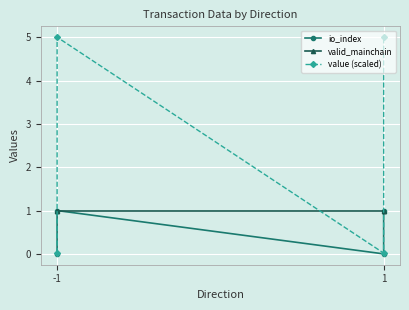

The valid_mainchain series shows 1.5 at -1. True or false?

False